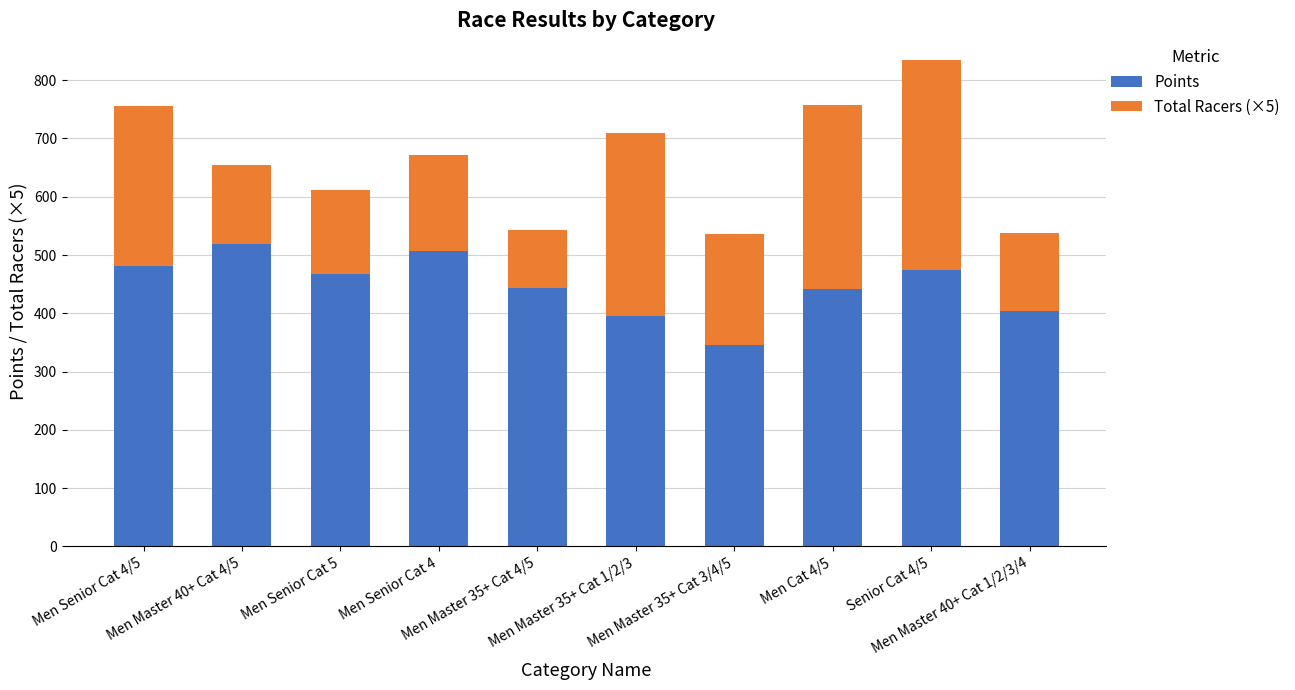

How many bars are there in total?

10